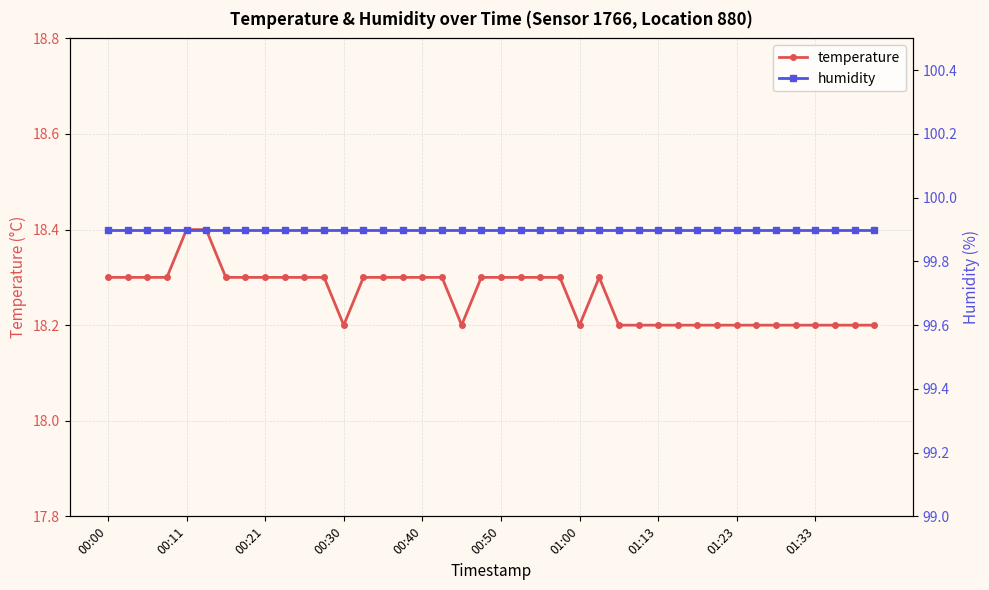

True or false: temperature and humidity cross at least once.

False